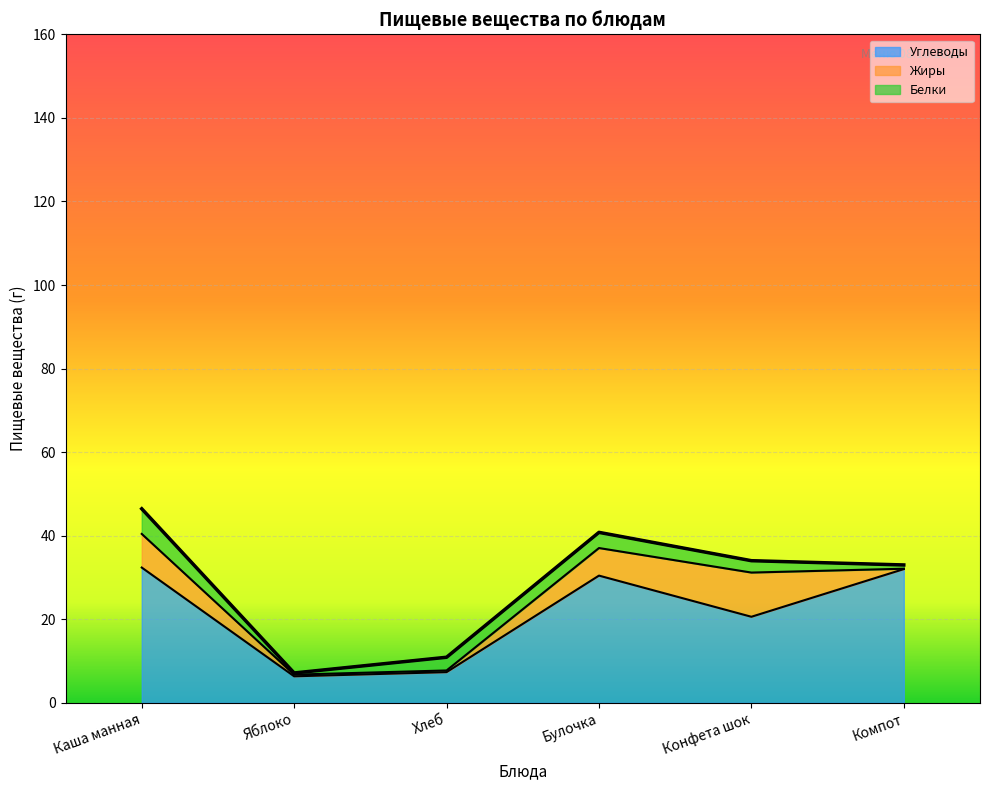

At which category is the sum across all series the highest?

Каша манная